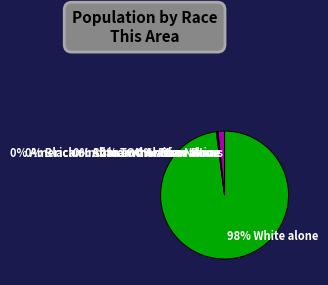

Is it true that American Indian and Alaska Native is 10% of the pie?

False